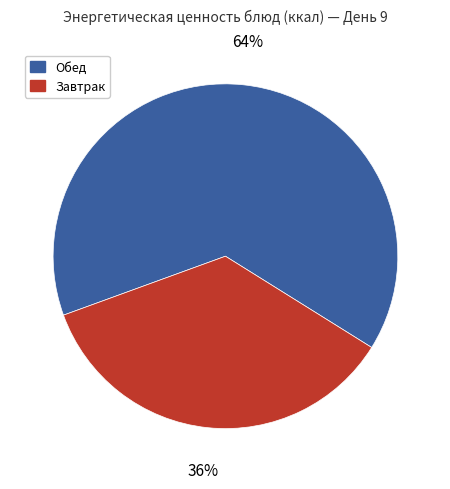

How many slices are in this pie chart?

2